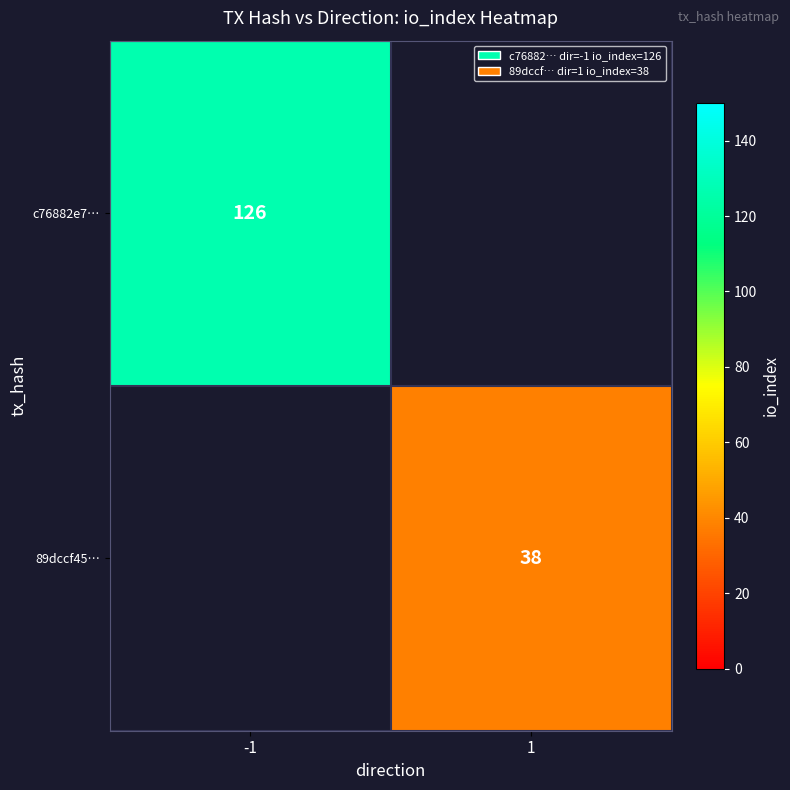

True or false: 89dccf45… has a value of 18 at 1.

False